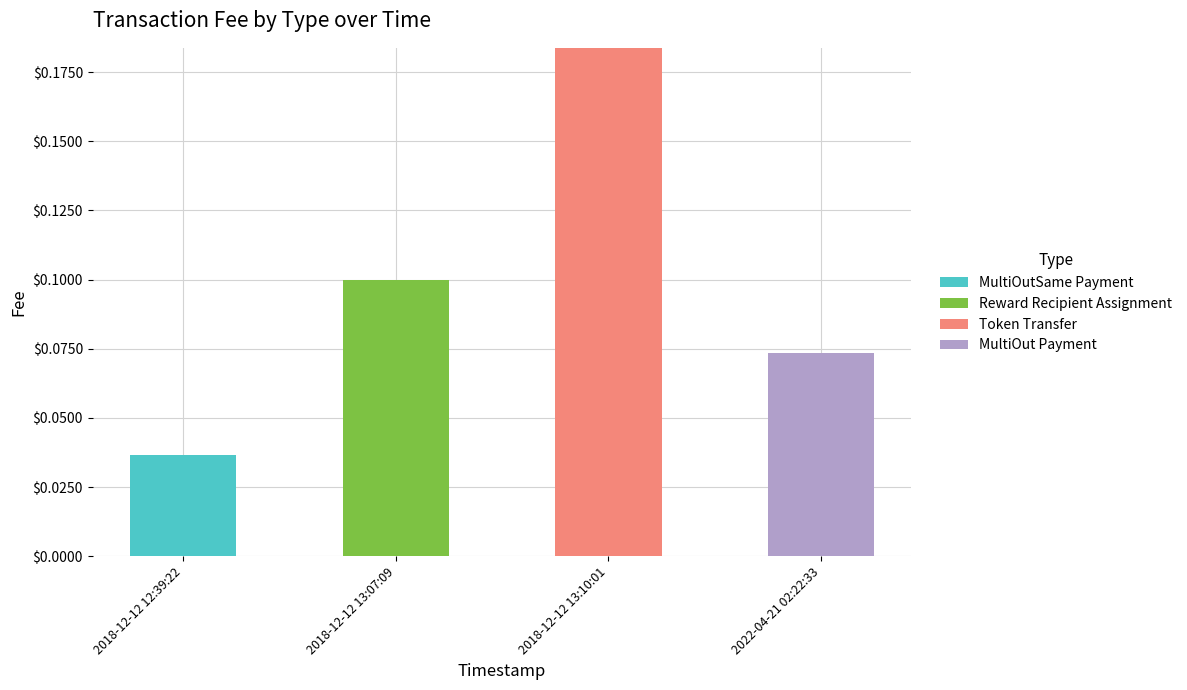

How many series are shown in this chart?

4